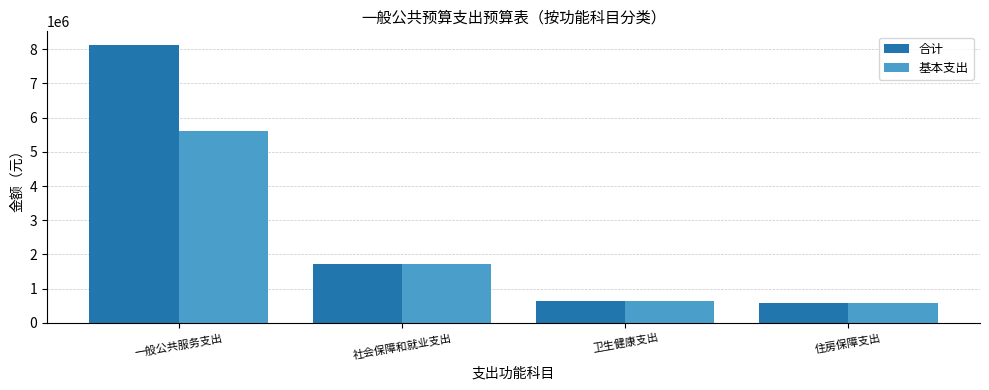

What are all the series names shown in the legend?

合计, 基本支出